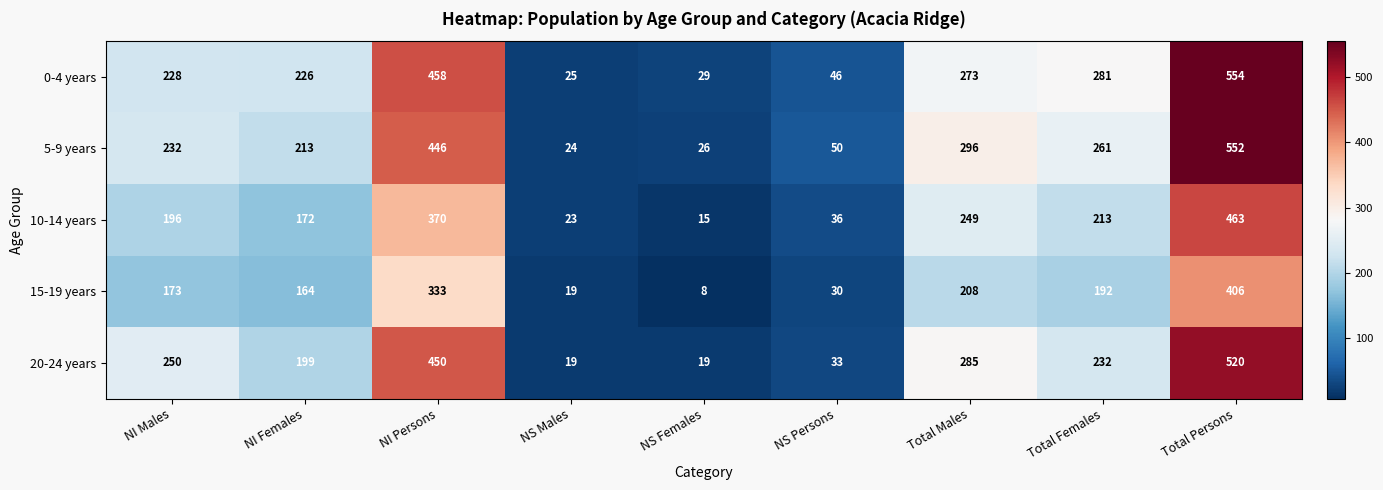

At which category does the chart reach its peak across all series?

Total Persons